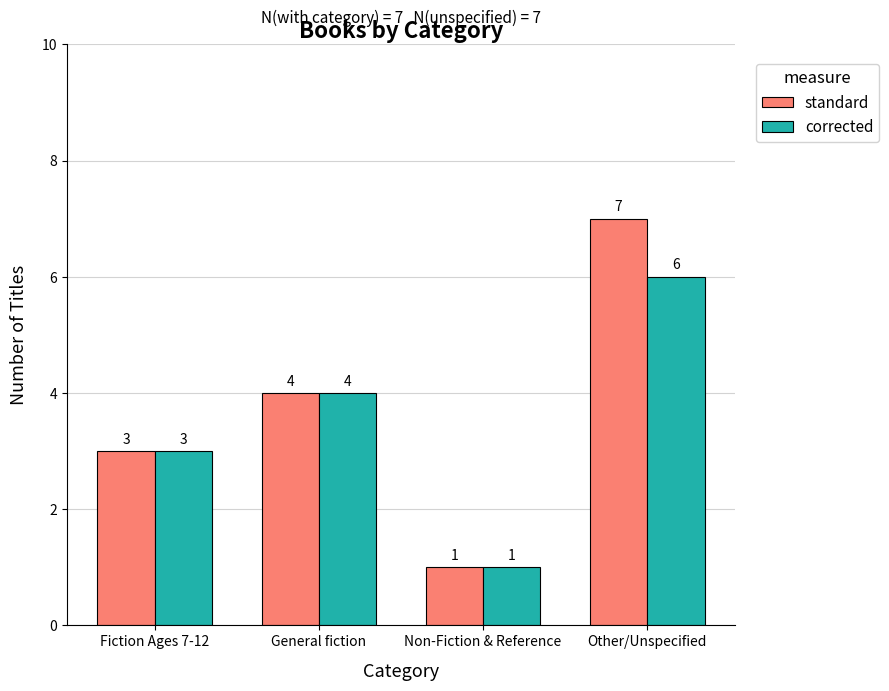

What is the average value of the corrected series?

4